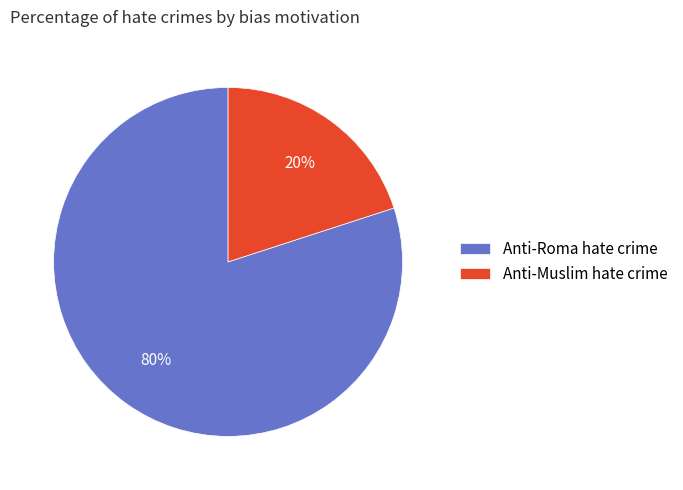

Which has a higher value, Anti-Roma hate crime or Anti-Muslim hate crime?

Anti-Roma hate crime